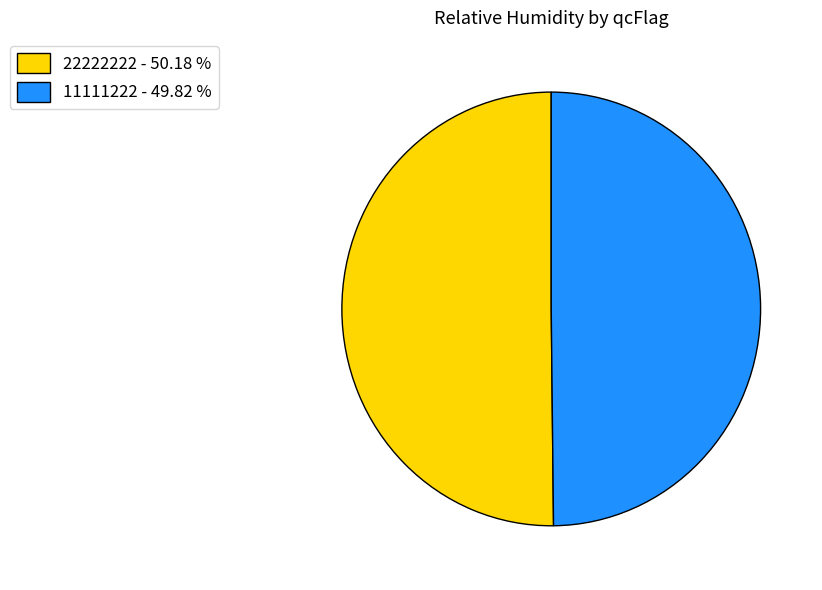

Do 11111222 - 49.82 % and 22222222 - 50.18 % together represent more than half of the pie?

Yes